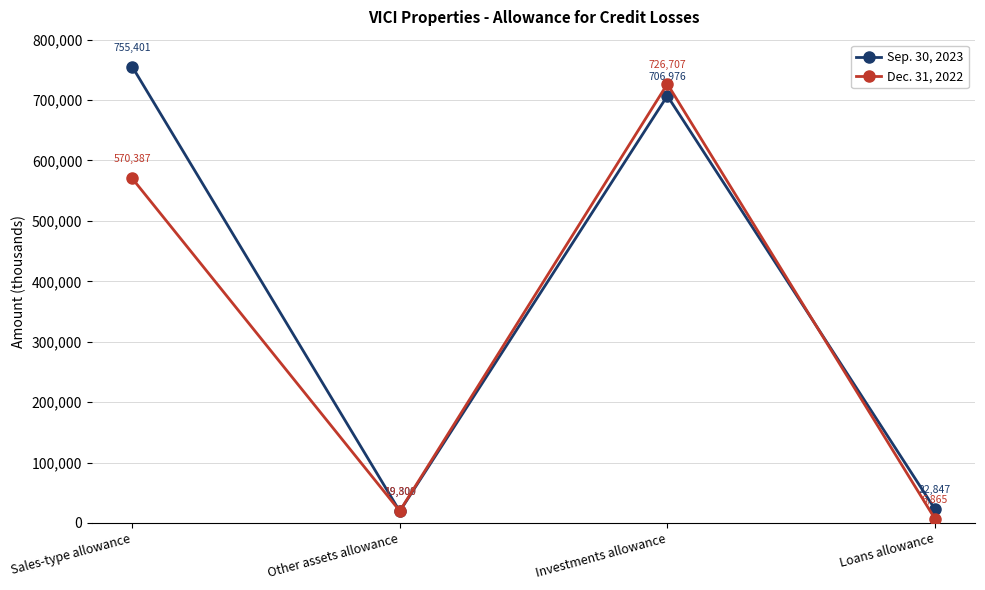

True or false: Sep. 30, 2023 has a value of 19300 at Other assets allowance.

True